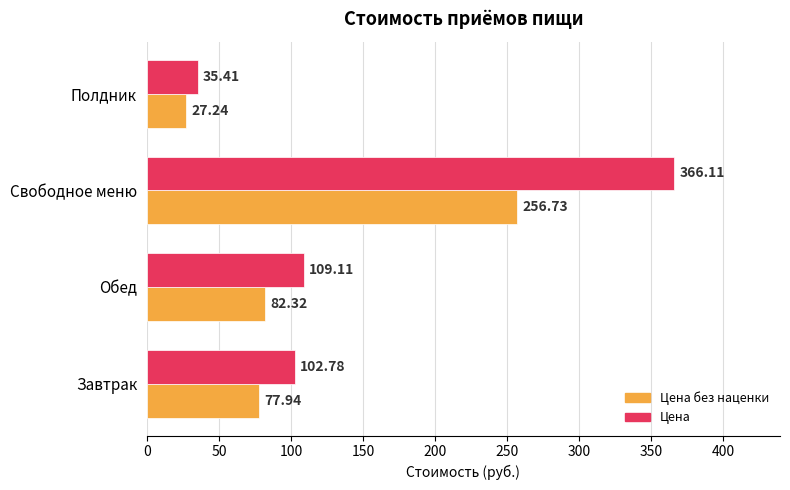

Which series has the widest spread of values?

Цена